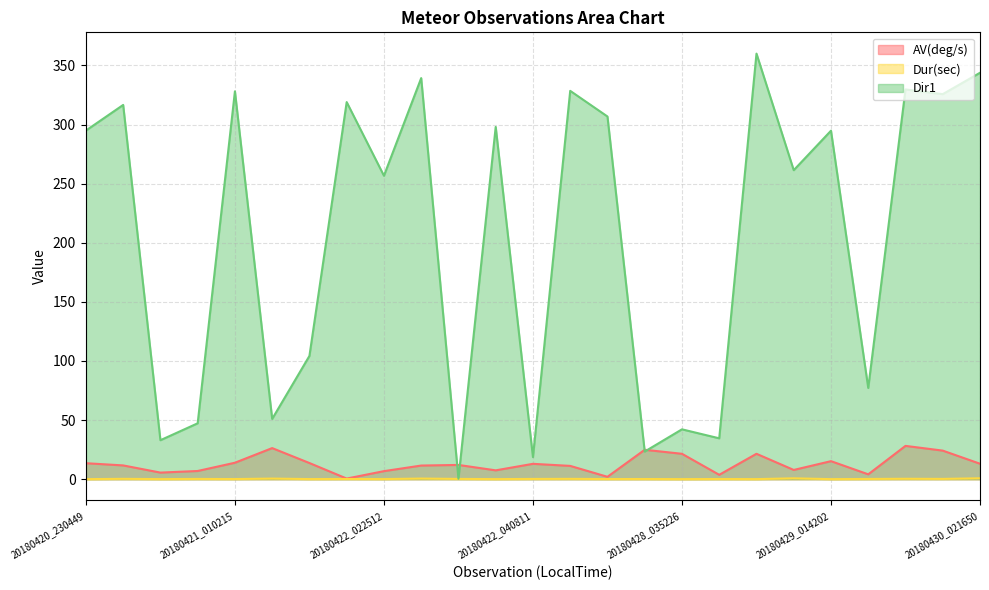

How many interior local peaks does the AV(deg/s) series have?

7